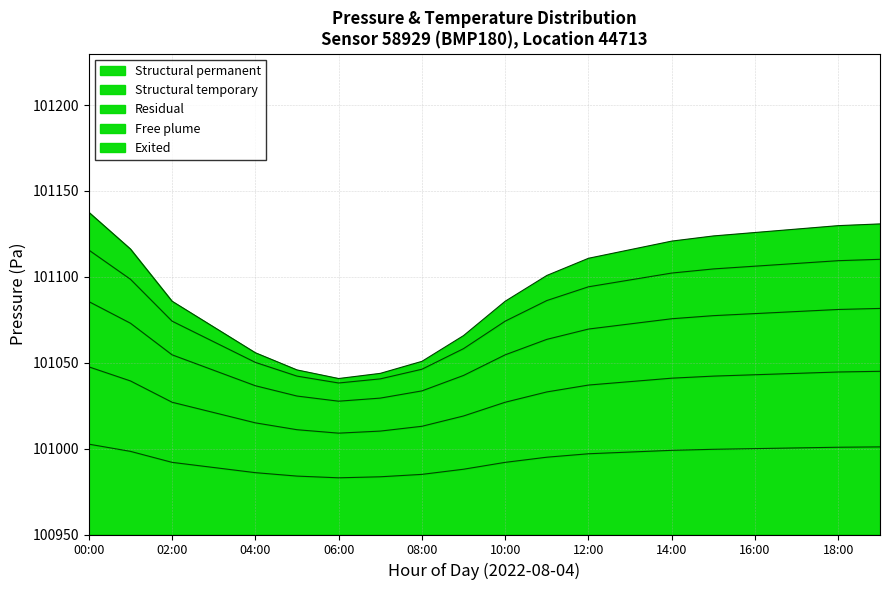

At which category does pressure_band3 reach its first local valley?

06:00